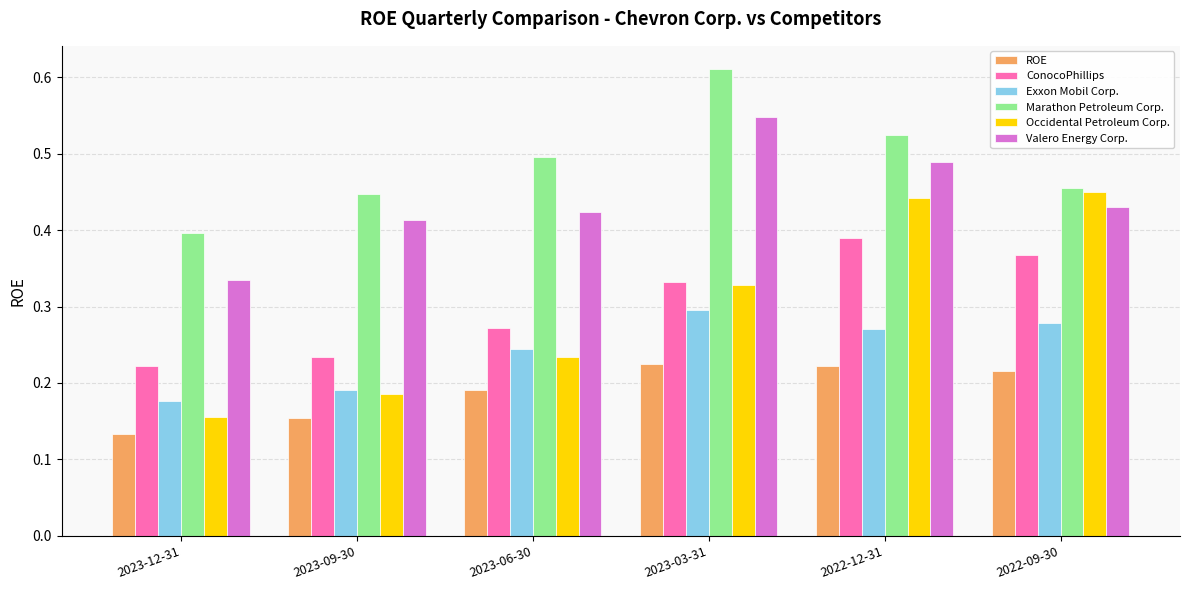

Which label corresponds to the smallest value in the chart?

2023-12-31